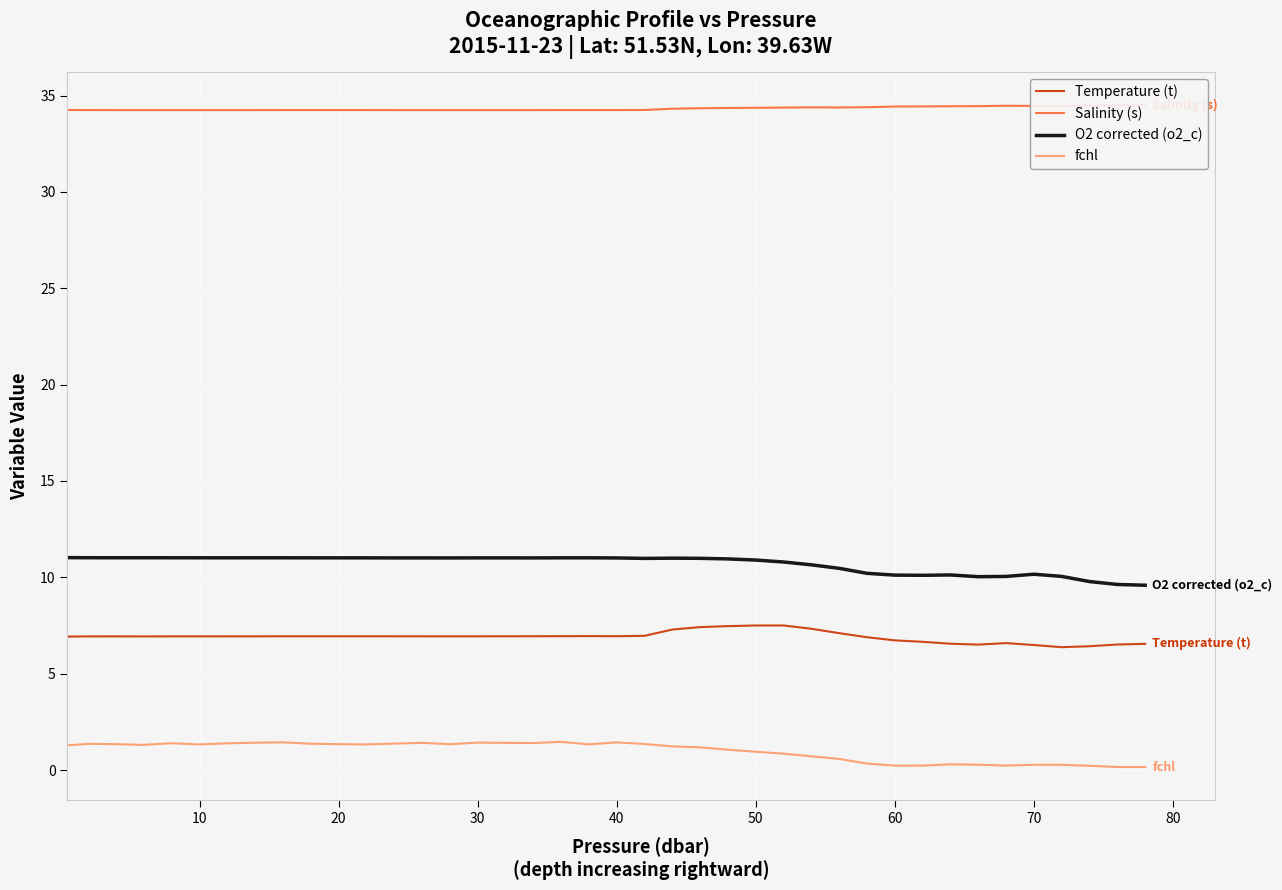

True or false: fchl and Temperature (t) cross at least once.

False